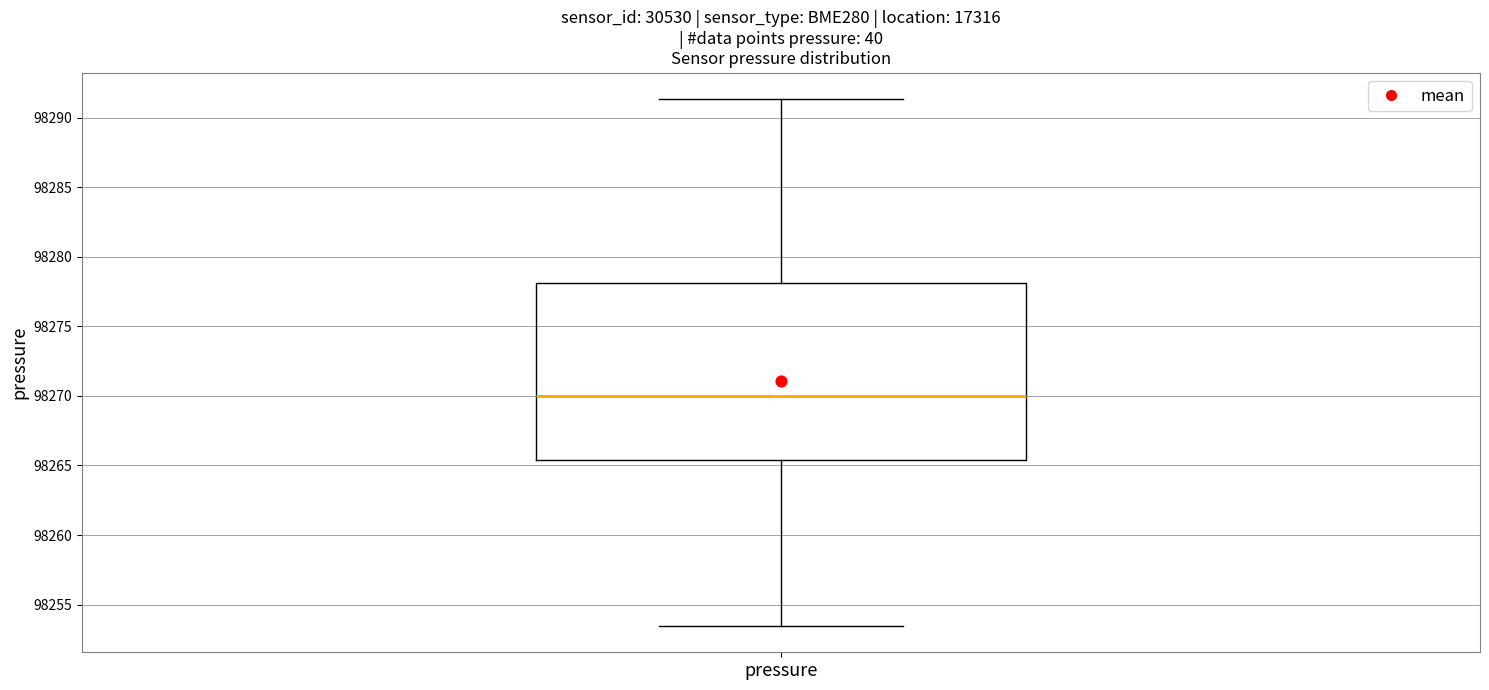

Transcribe this box plot: give where the median line is, the range the box spans, and where the two whiskers end, as read against the y-axis. The values are not printed on the chart, so give them approximately, as read against the axis.

median 98270.0, box 98265.5 to 98278.0, whiskers 98253.5 to 98291.5